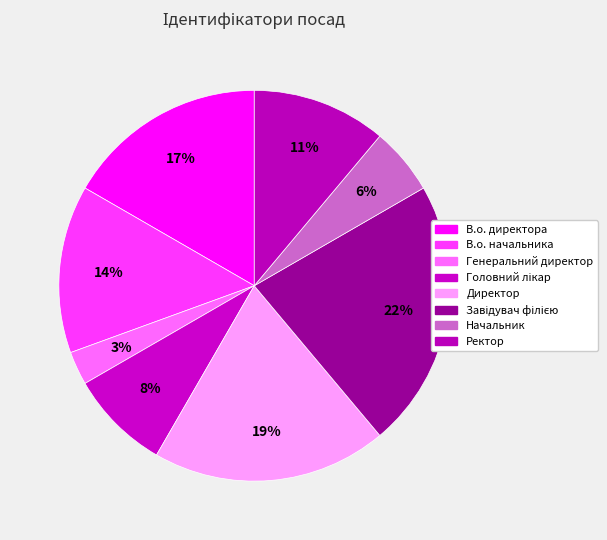

Combined, what portion of the pie is Начальник and Директор?

25.0%